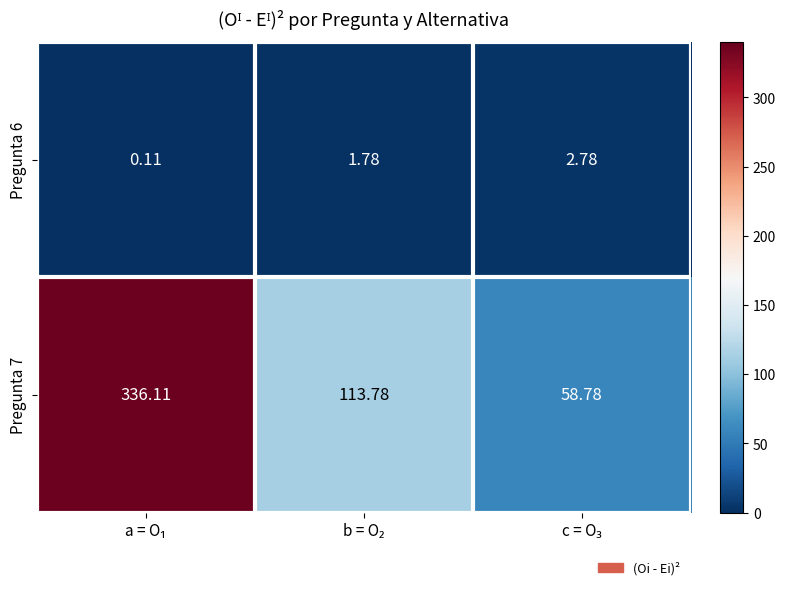

Count the number of data series in this chart.

2